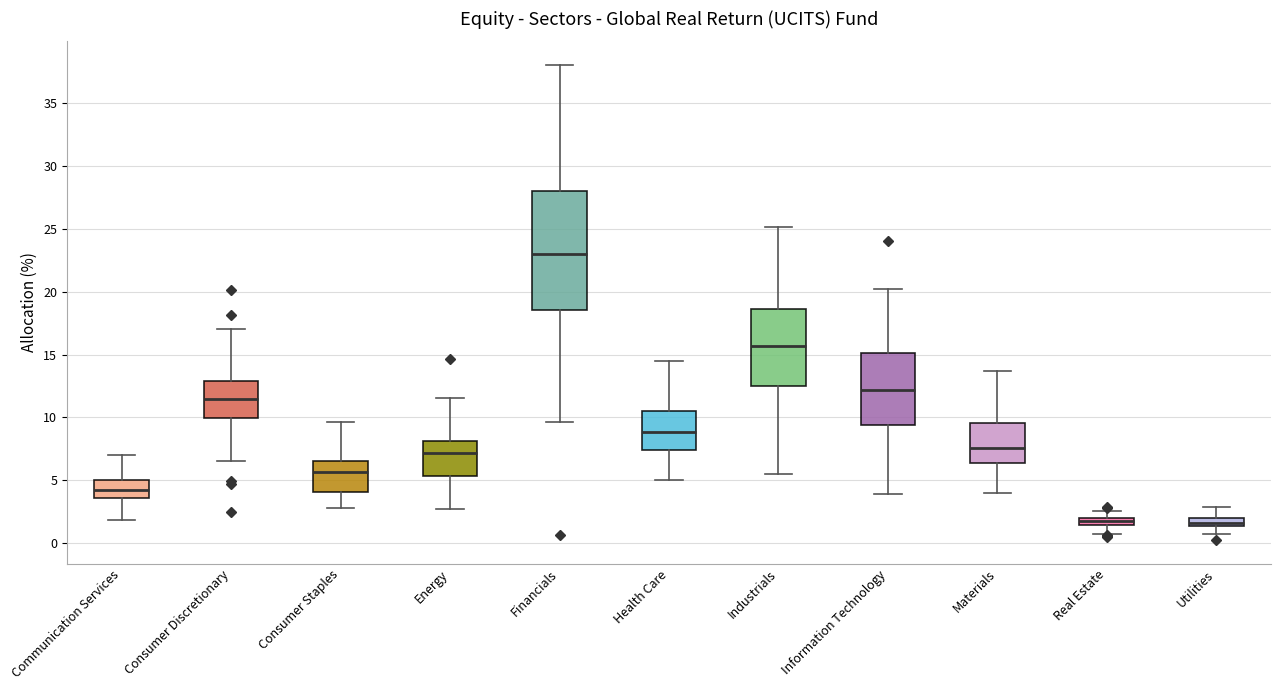

Comparing the boxes themselves (not the whiskers), which one is the tallest?

Financials